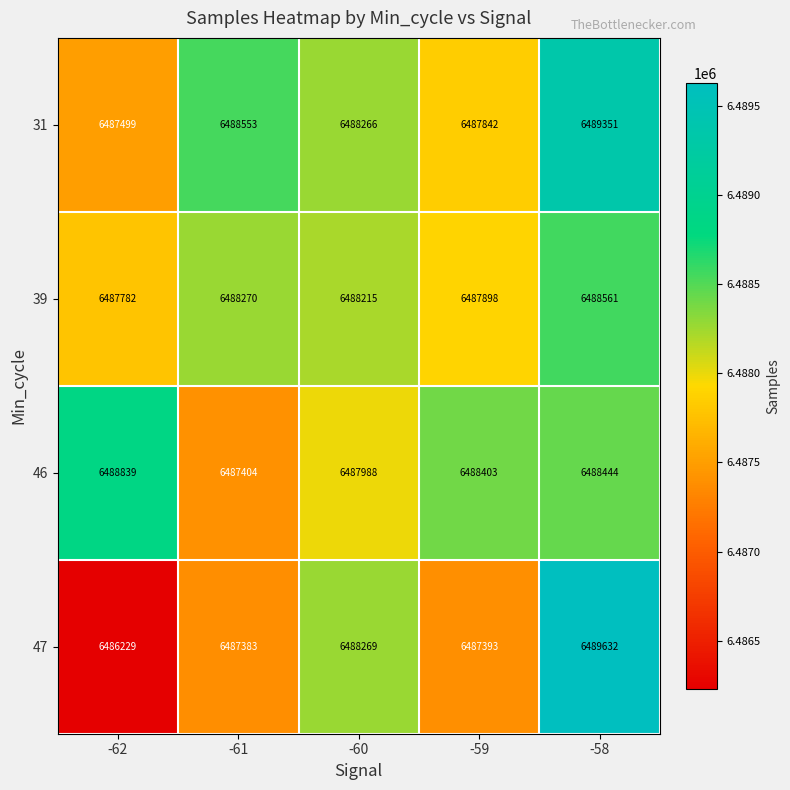

Reading left to right, extract all data points from this chart.

31: -62=6487499	-61=6488553	-60=6488266	-59=6487842	-58=6489351
39: -62=6487782	-61=6488270	-60=6488215	-59=6487898	-58=6488561
46: -62=6488839	-61=6487404	-60=6487988	-59=6488403	-58=6488444
47: -62=6486229	-61=6487383	-60=6488269	-59=6487393	-58=6489632